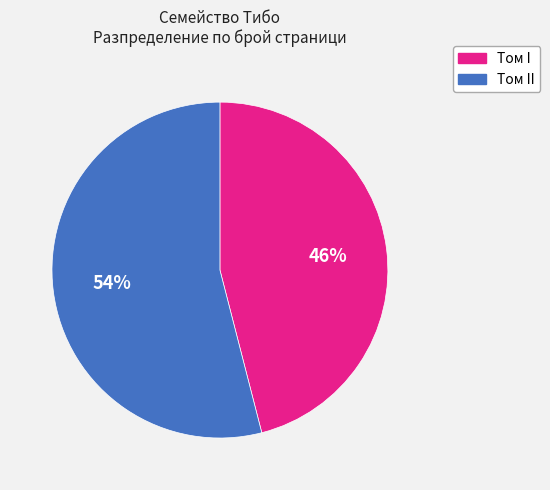

What percentage is the Том I slice, to the nearest percent?

46%